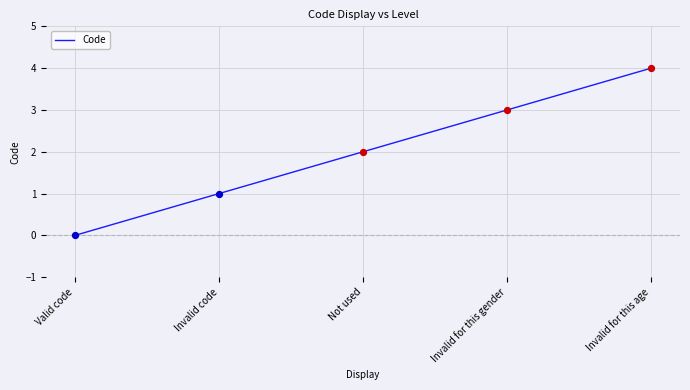

Which has a higher value, Valid code or Invalid for this gender?

Invalid for this gender